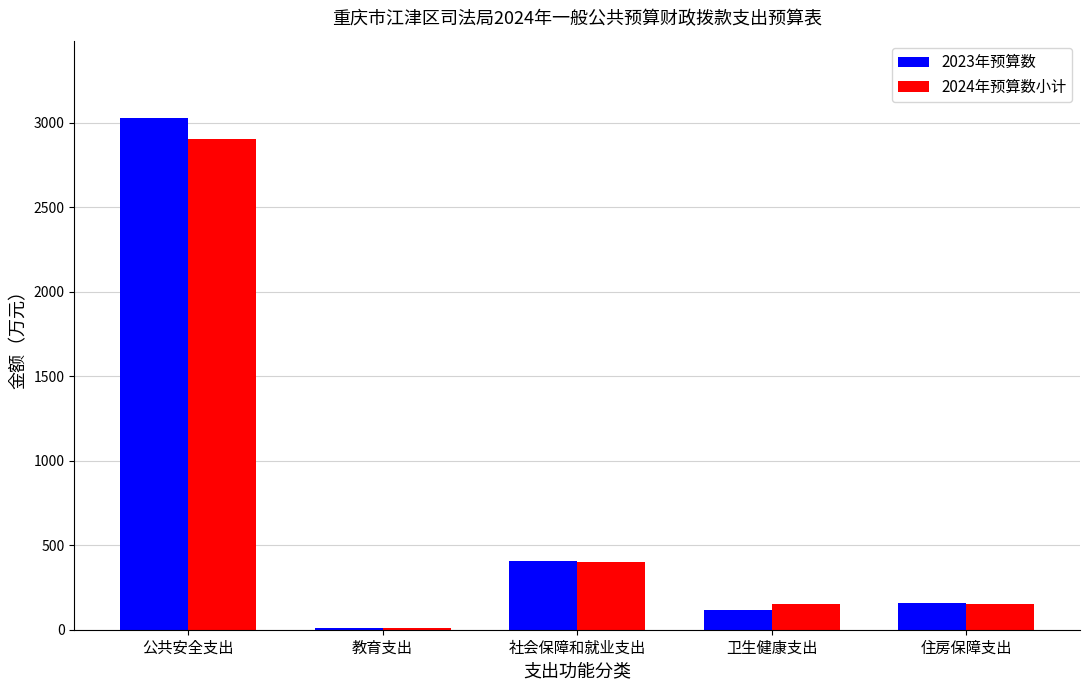

Rank the categories by 2023年预算数 value from highest to lowest.

公共安全支出, 社会保障和就业支出, 住房保障支出, 卫生健康支出, 教育支出